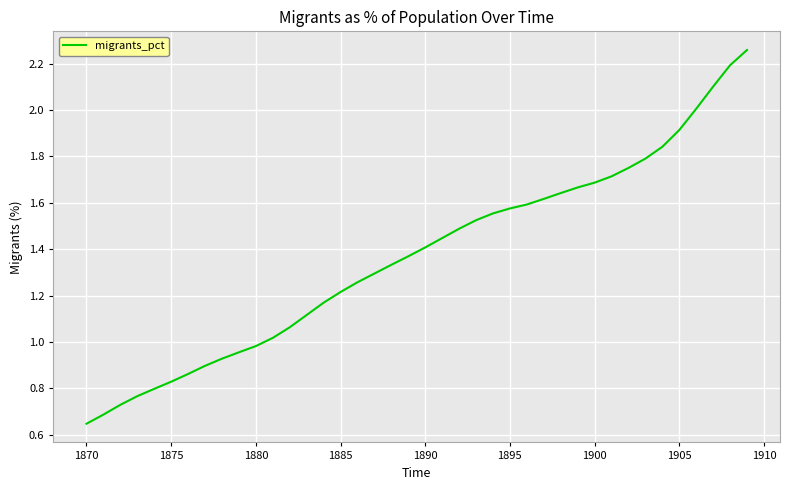

Does the chart display data point markers on the line(s)?

No